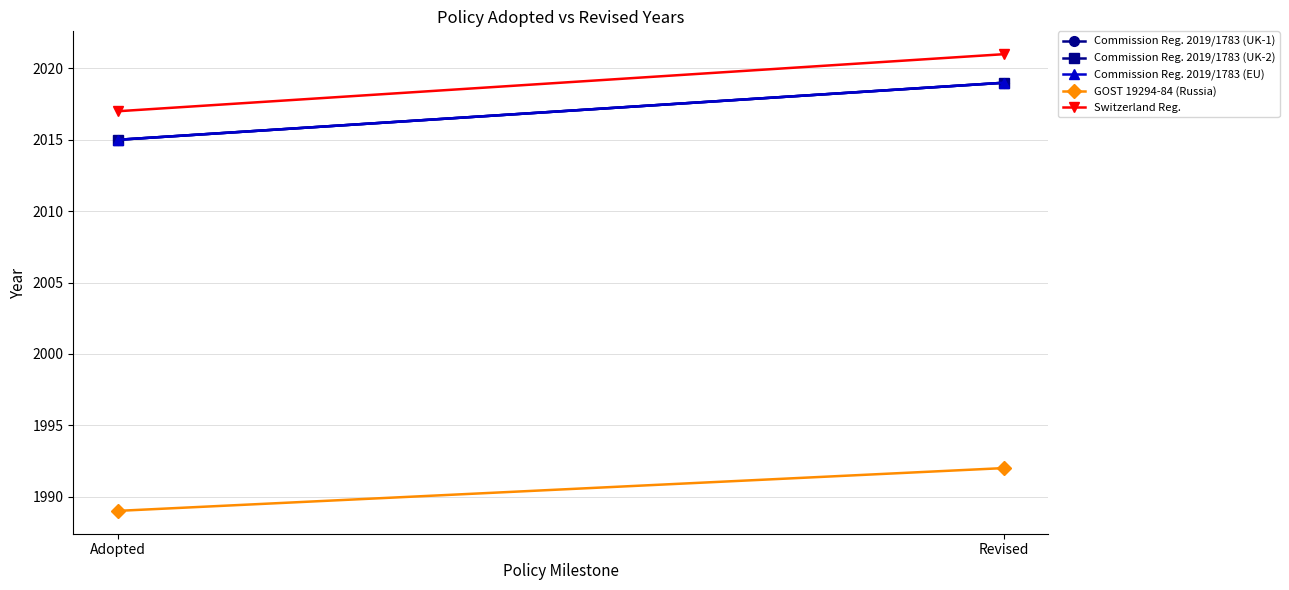

Is it true that Commission Reg. 2019/1783 (UK-1) equals 2015 at Adopted?

True